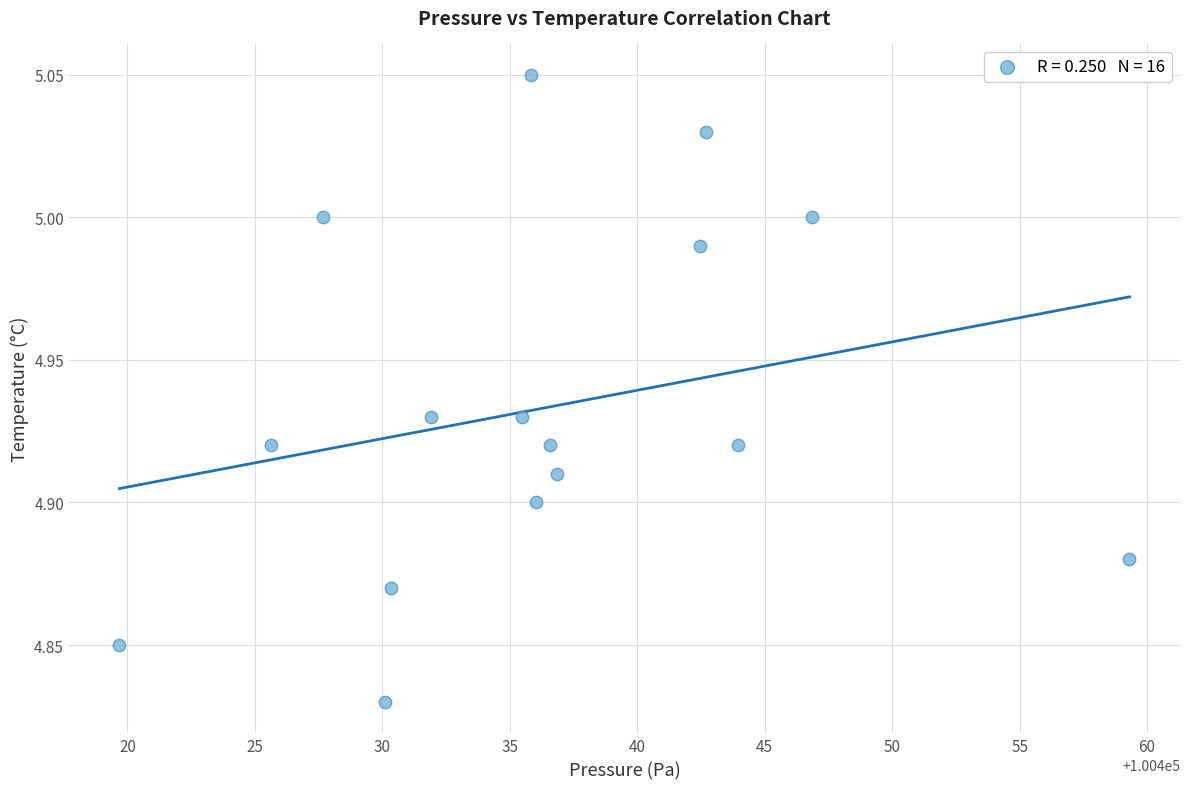

What is the range of X values (max minus min)?

39.6